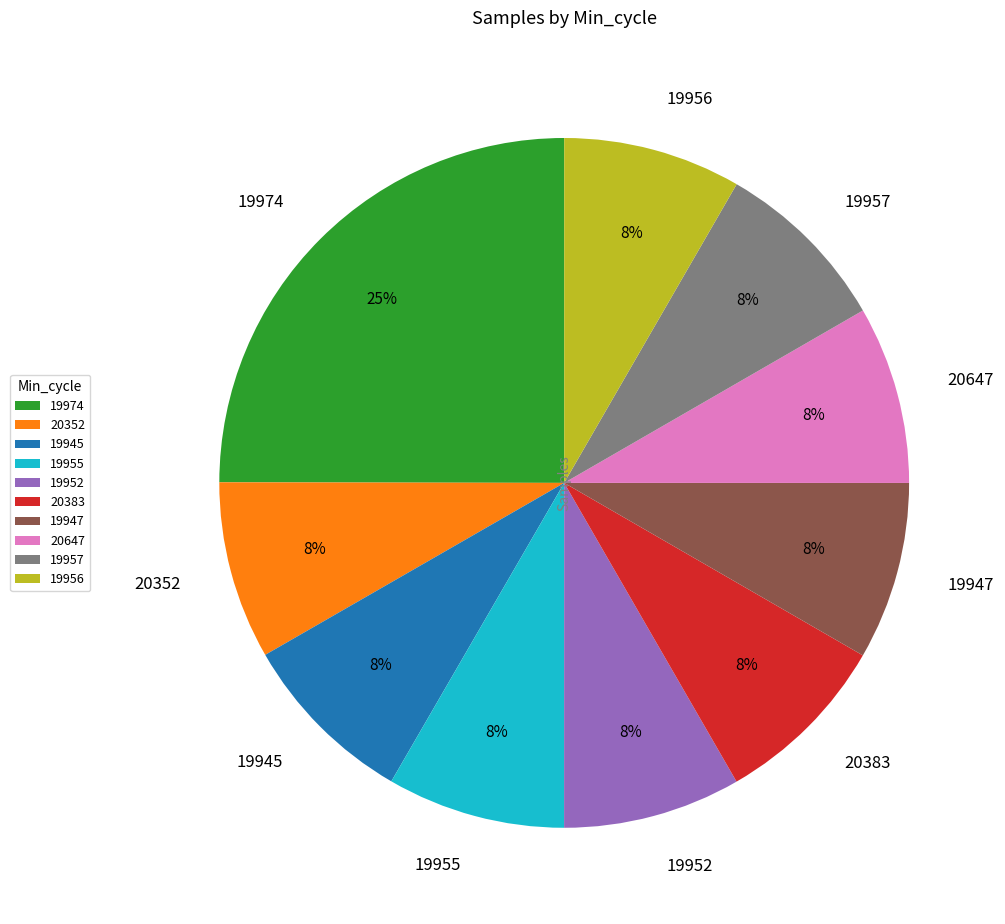

Approximately how many times larger is the value at 19952 compared to 20647?

1.0